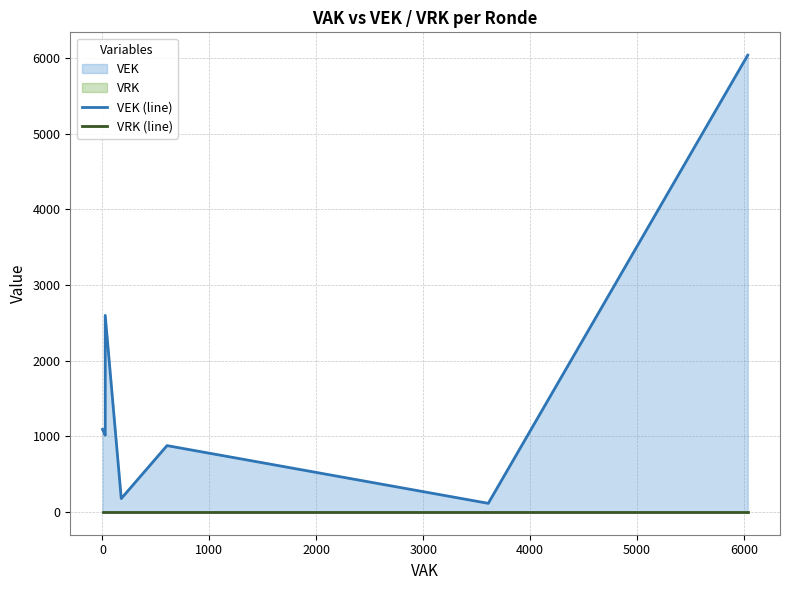

Does the chart have visible grid lines?

Yes